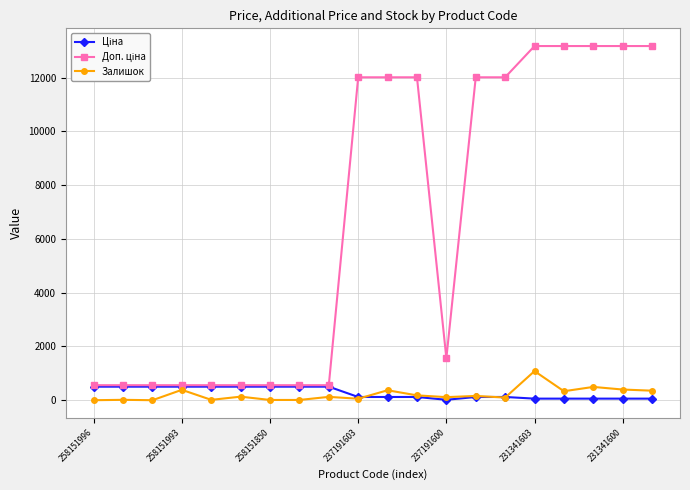

What is the maximum value for Залишок?

1082.0